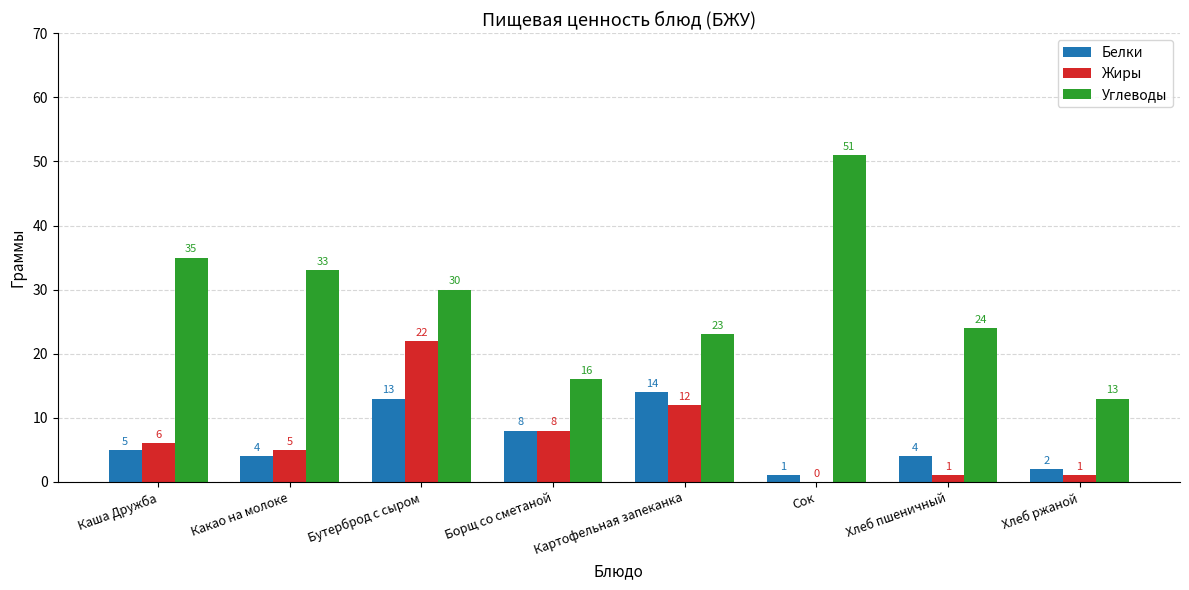

What is the sum of all Углеводы values?

225